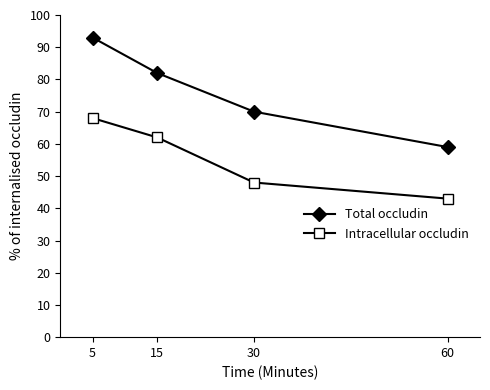

True or false: Total occludin has a value of 157 at 5.

False